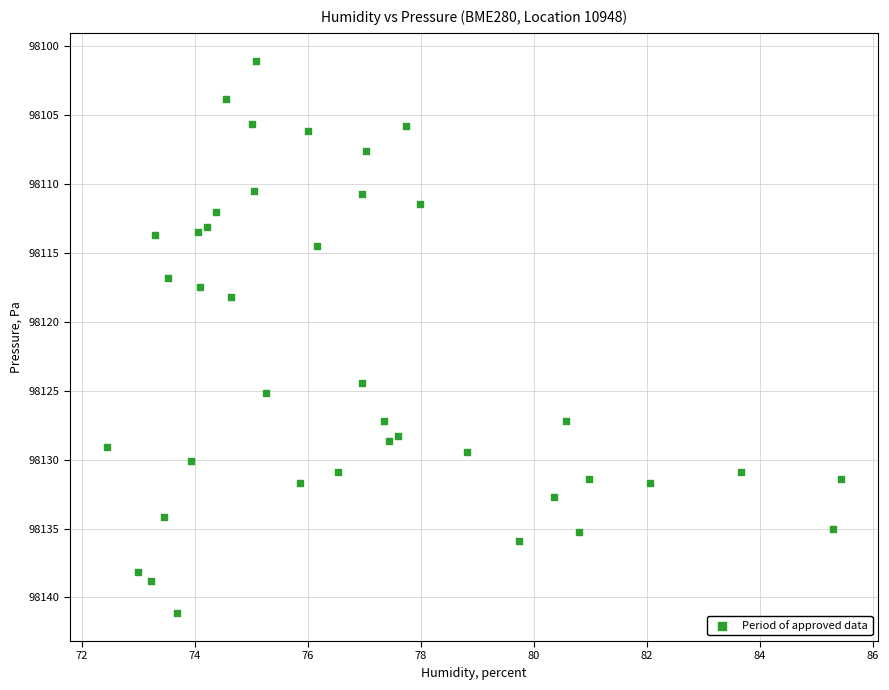

What Y value in the scatter plot is closest to 98121?

98118.2